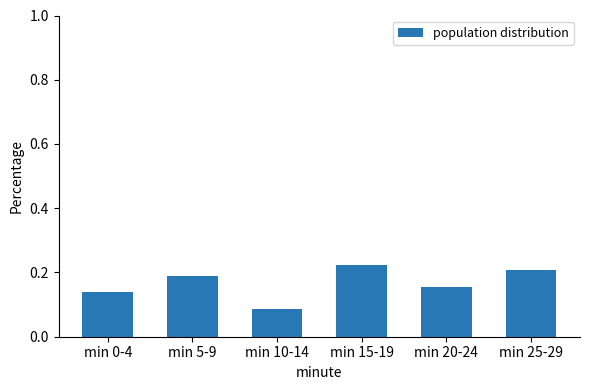

What position from the left is min 10-14?

3